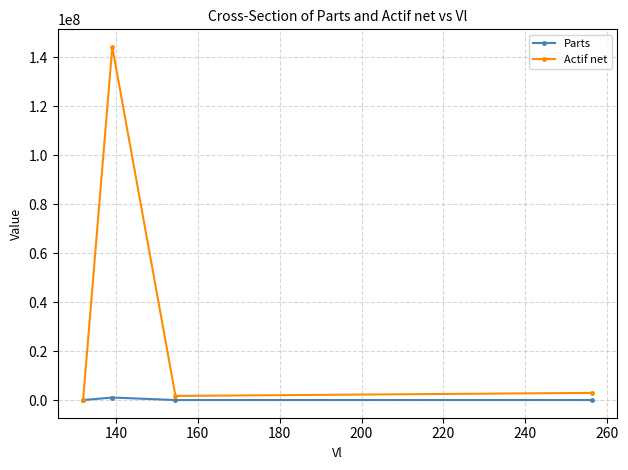

Rank the series by their average value, from lowest to highest.

Parts, Actif net